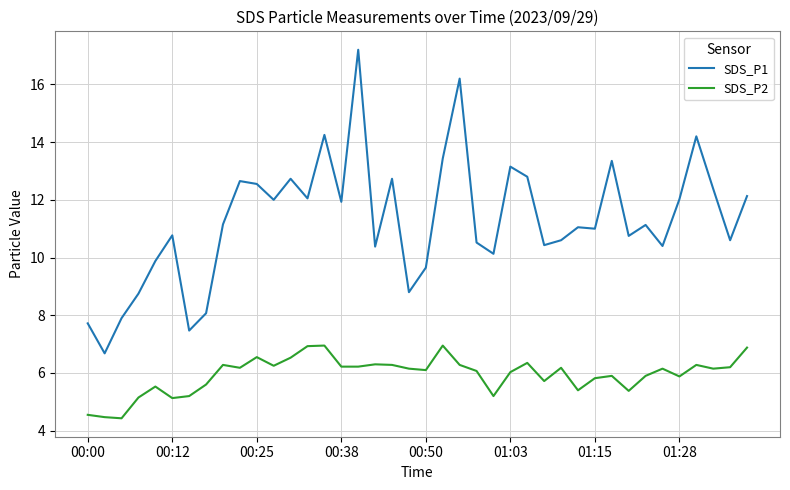

List the series in order of their overall mean, lowest first.

SDS_P2, SDS_P1